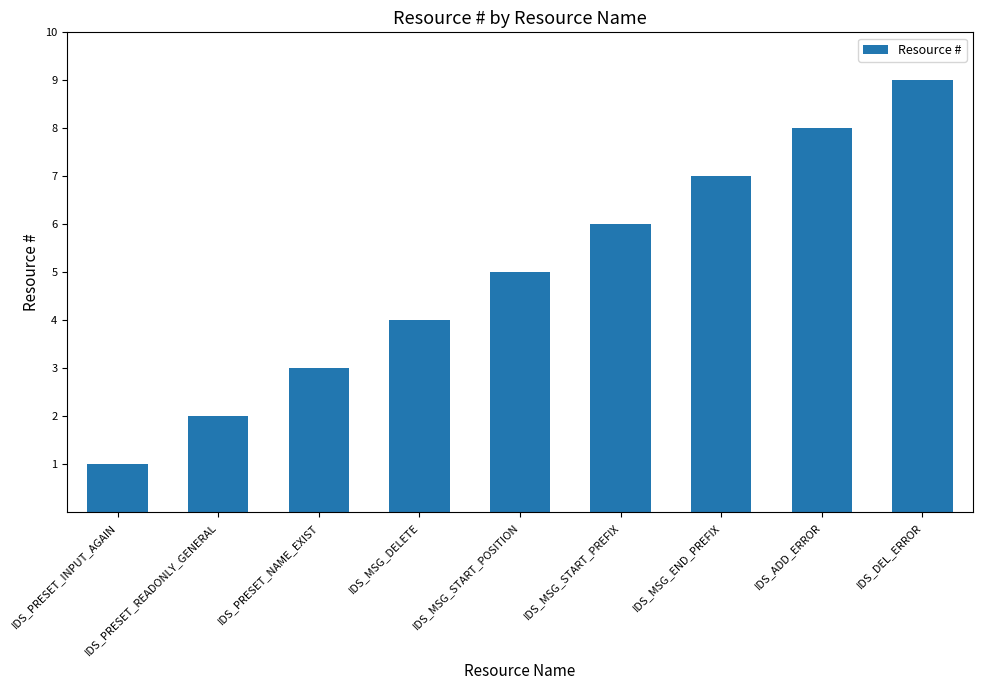

Are the bars grouped side by side (vs. stacked)?

No